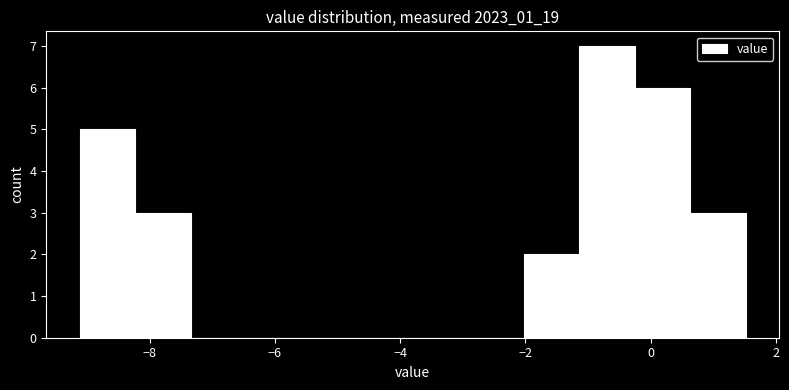

What is the height of the bar covering -2.0 to -1.2 on the x-axis? Neither the bar edges nor the heights are printed on the chart, so give them approximately, as read against the axes.

2